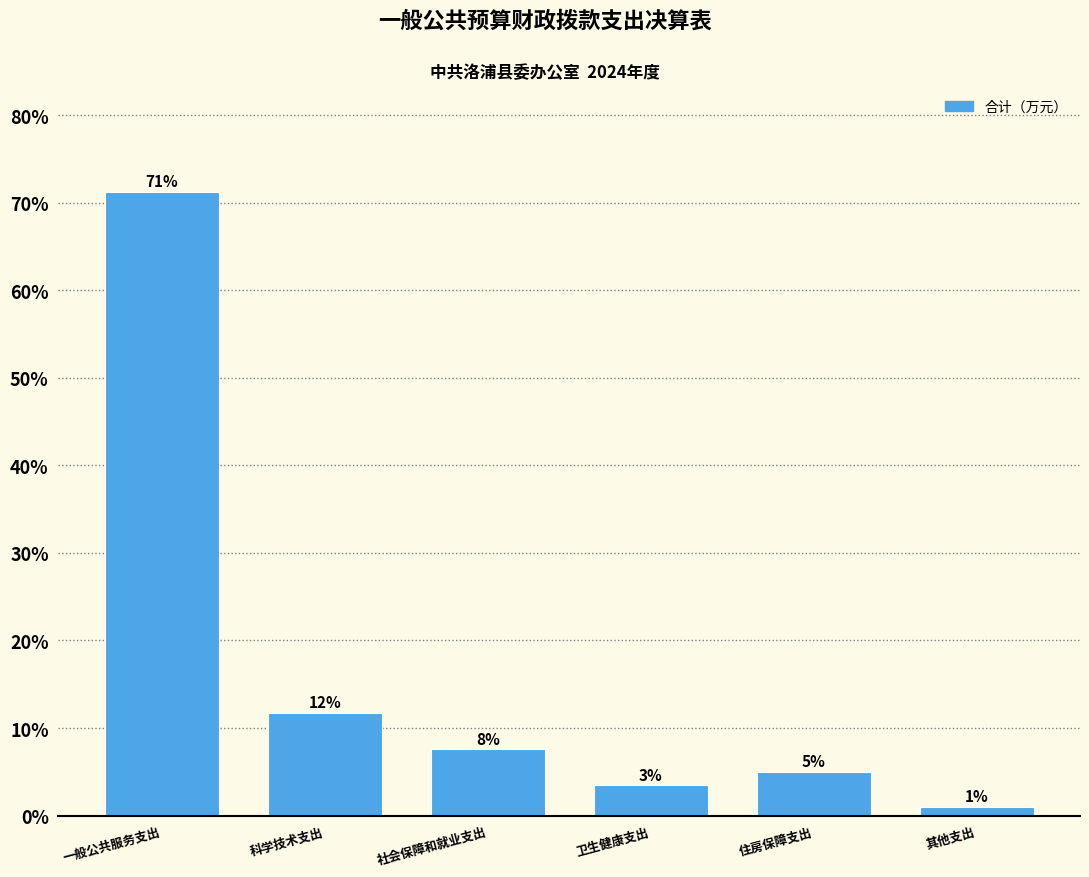

What is the value of the 2nd bar from the left?

11.7